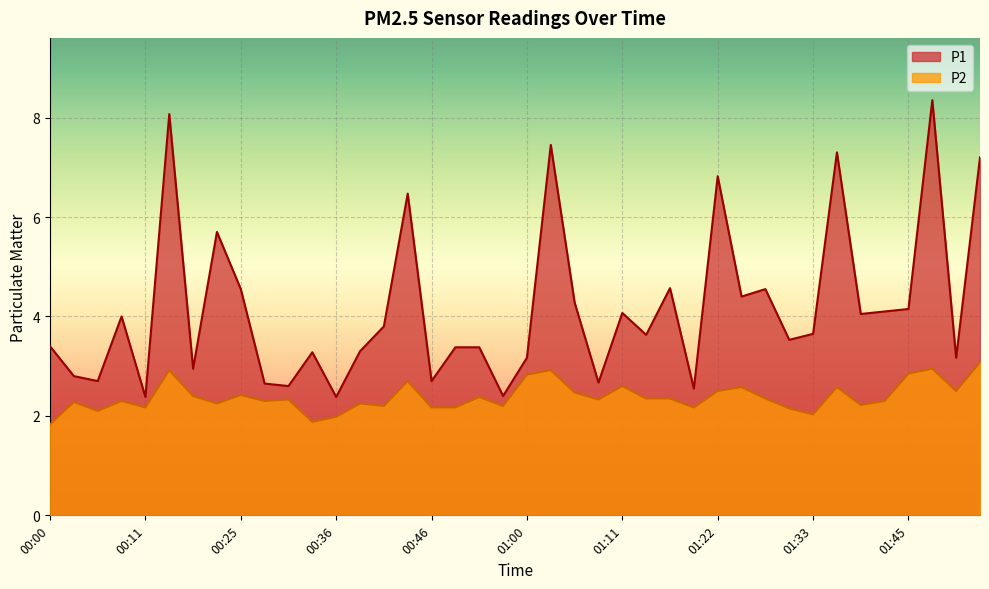

Which category has the highest value in the P1 series?

01:47